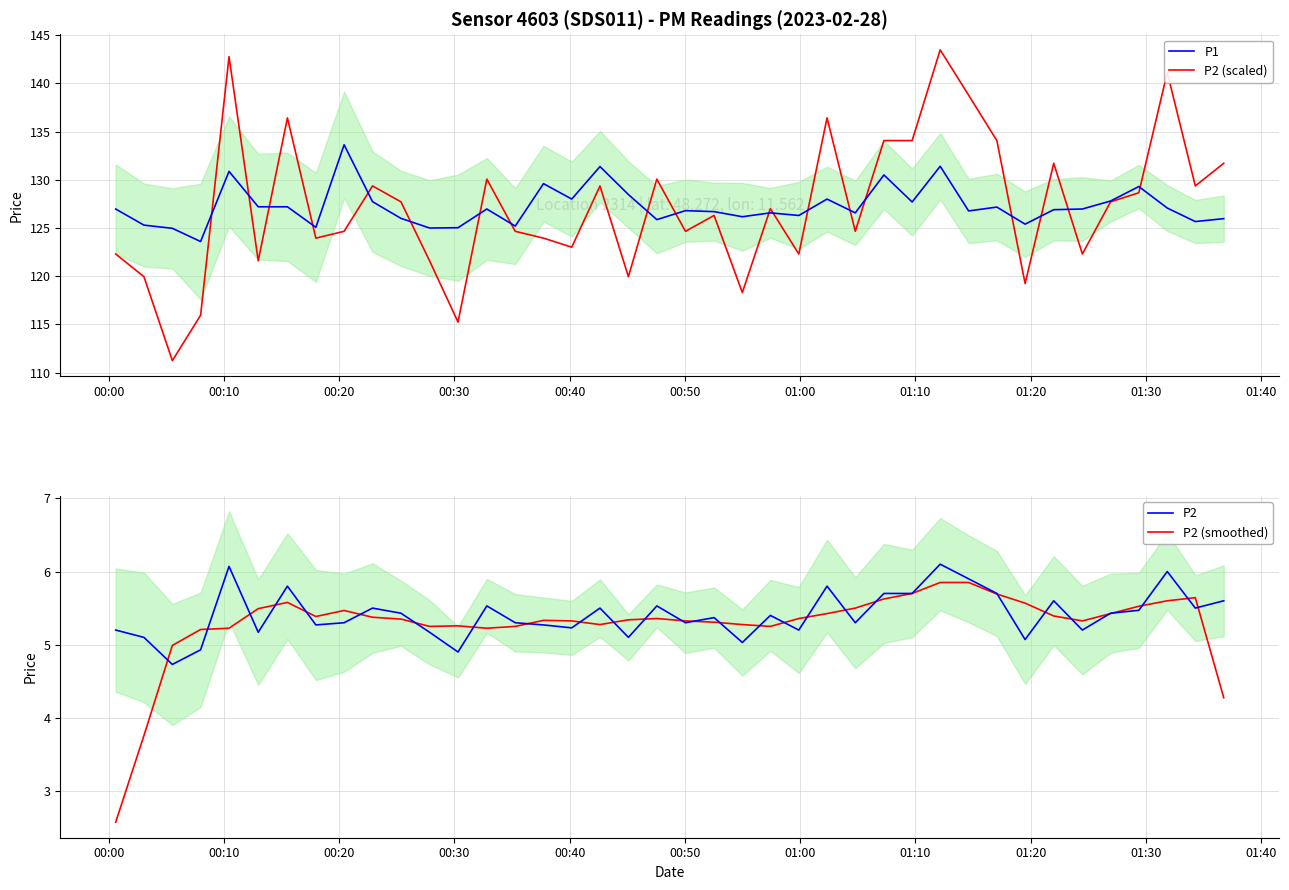

Which series has the largest total across all categories?

P2 (scaled)